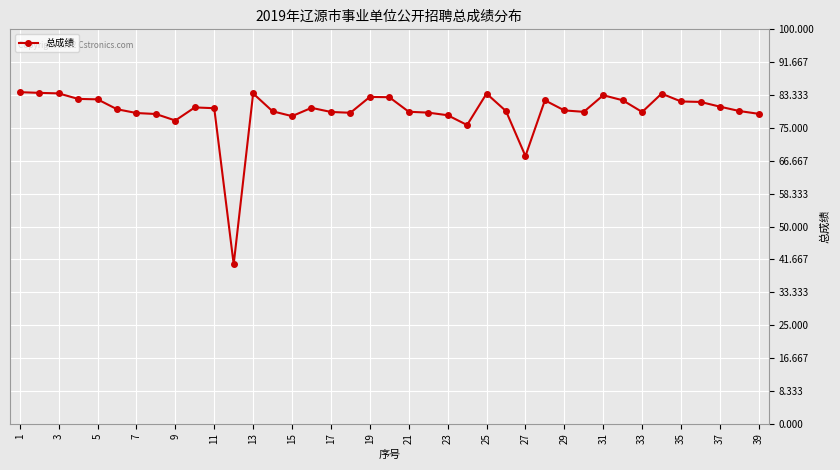

What is the greatest value displayed?

84.1